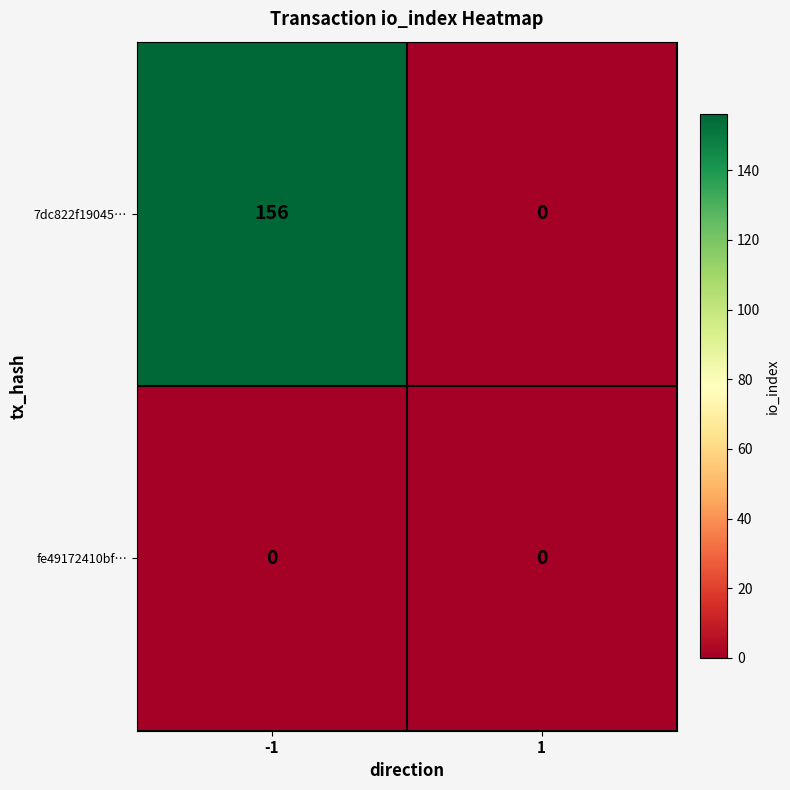

What is the difference between the highest and lowest values at -1?

156